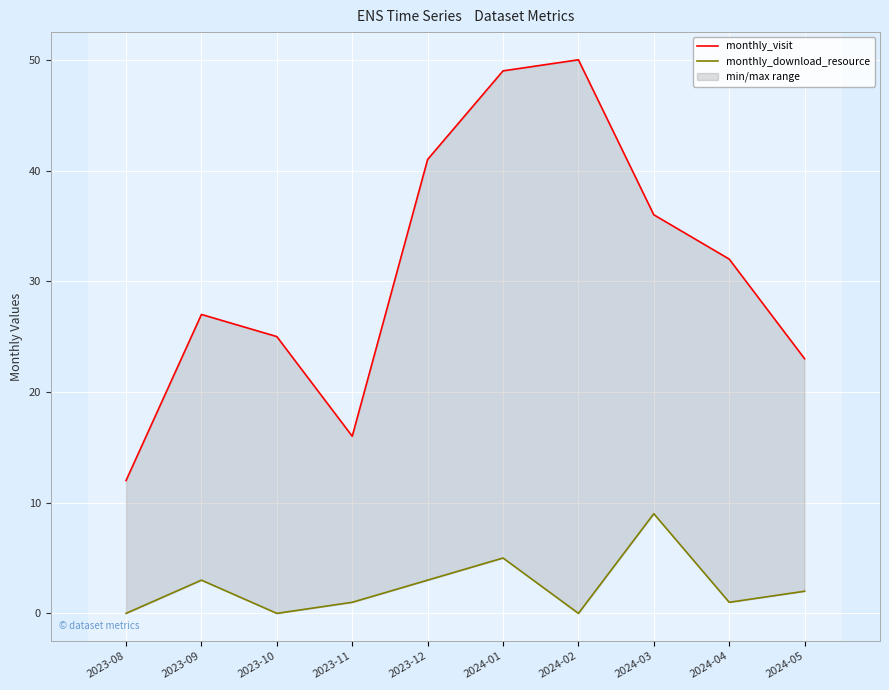

Reading right to left, list all the values displayed in this chart.

monthly_visit: 23	32	36	50	49	41	16	25	27	12
monthly_download_resource: 2	1	9	0	5	3	1	0	3	0